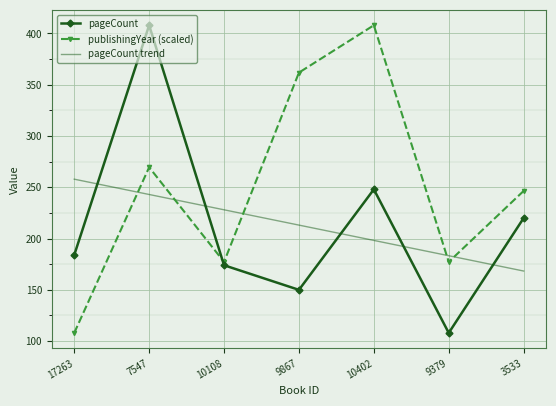

Reading left to right, list all the values displayed in this chart.

pageCount: 17263=184.0	7547=408.0	10108=174.0	9867=150.0	10402=248.0	9379=108.0	3533=220.0
publishingYear (scaled): 17263=108.0	7547=269.5	10108=177.2	9867=361.8	10402=408.0	9379=177.2	3533=246.5
pageCount trend: 17263=257.9	7547=243.0	10108=228.1	9867=213.1	10402=198.2	9379=183.3	3533=168.4